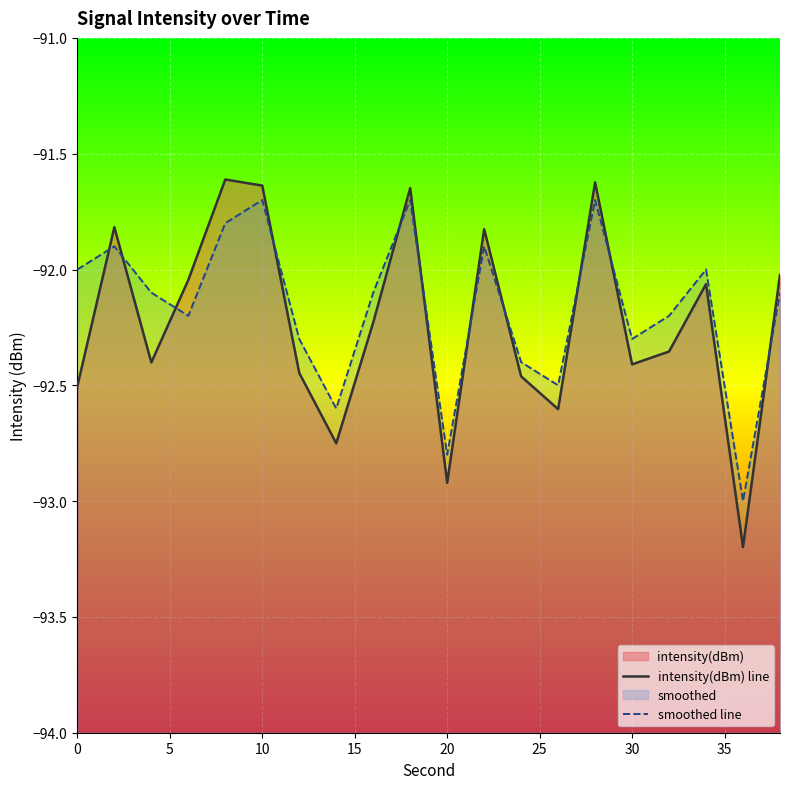

Rank the series by their average value, from lowest to highest.

intensity(dBm) line, smoothed line